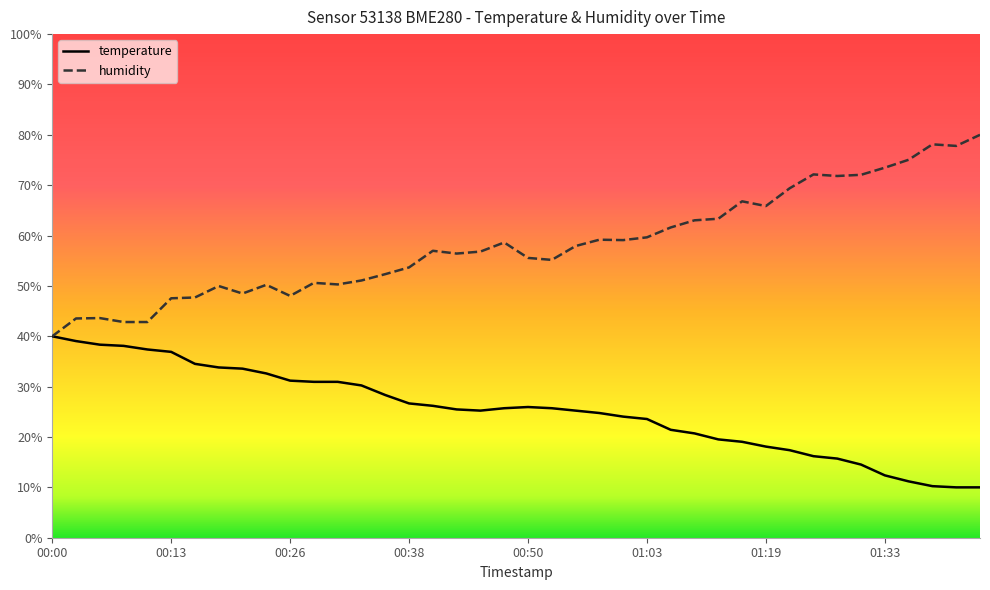

What is the minimum value for temperature?

10.0